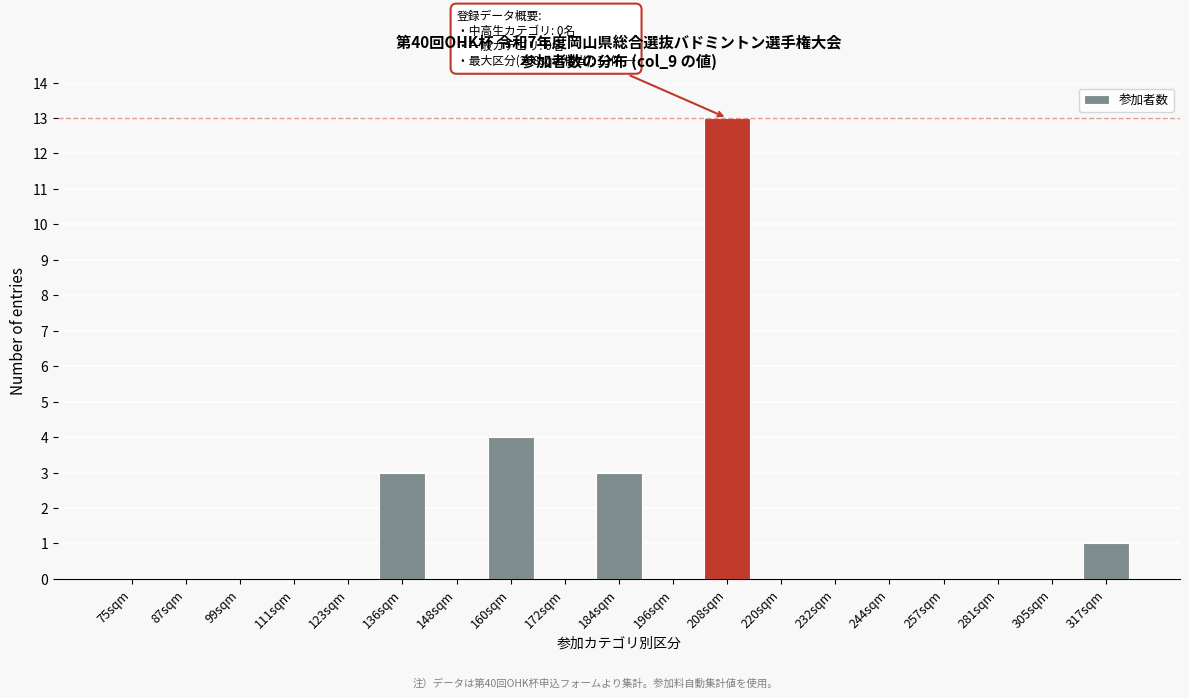

Reading left to right, transcribe all the data shown in this chart.

75sqm=0	87sqm=0	99sqm=0	111sqm=0	123sqm=0	136sqm=3	148sqm=0	160sqm=4	172sqm=0	184sqm=3	196sqm=0	208sqm=13	220sqm=0	232sqm=0	244sqm=0	257sqm=0	281sqm=0	305sqm=0	317sqm=1